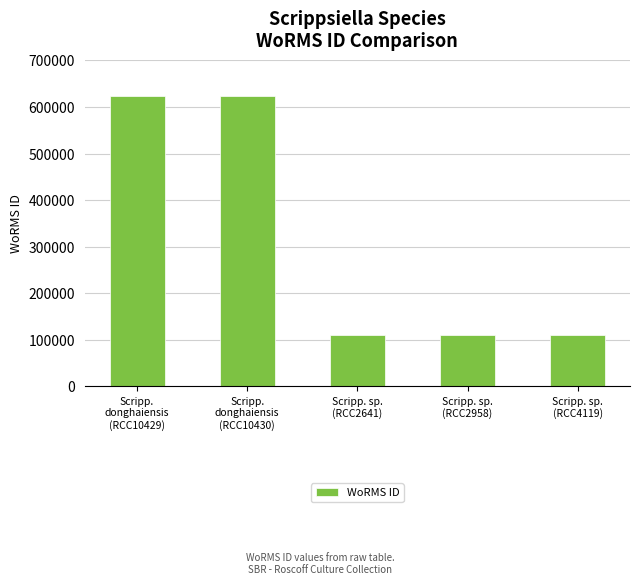

What is the label of the 3rd bar from the left?

Scripp. sp.
(RCC2641)